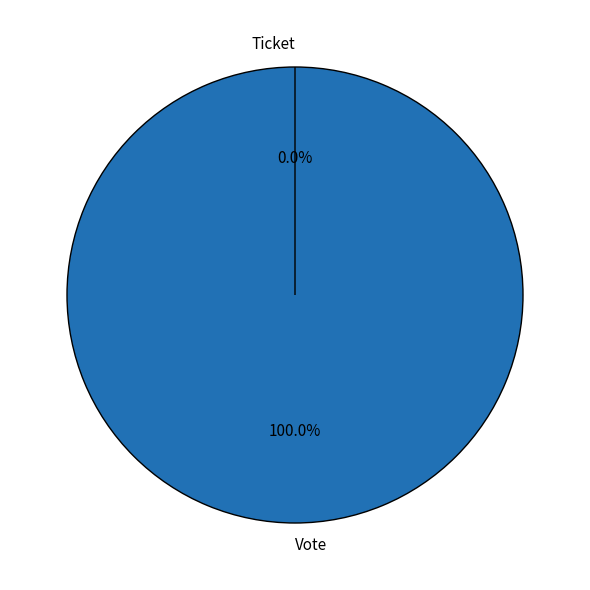

What is the smallest slice in the pie chart?

Ticket